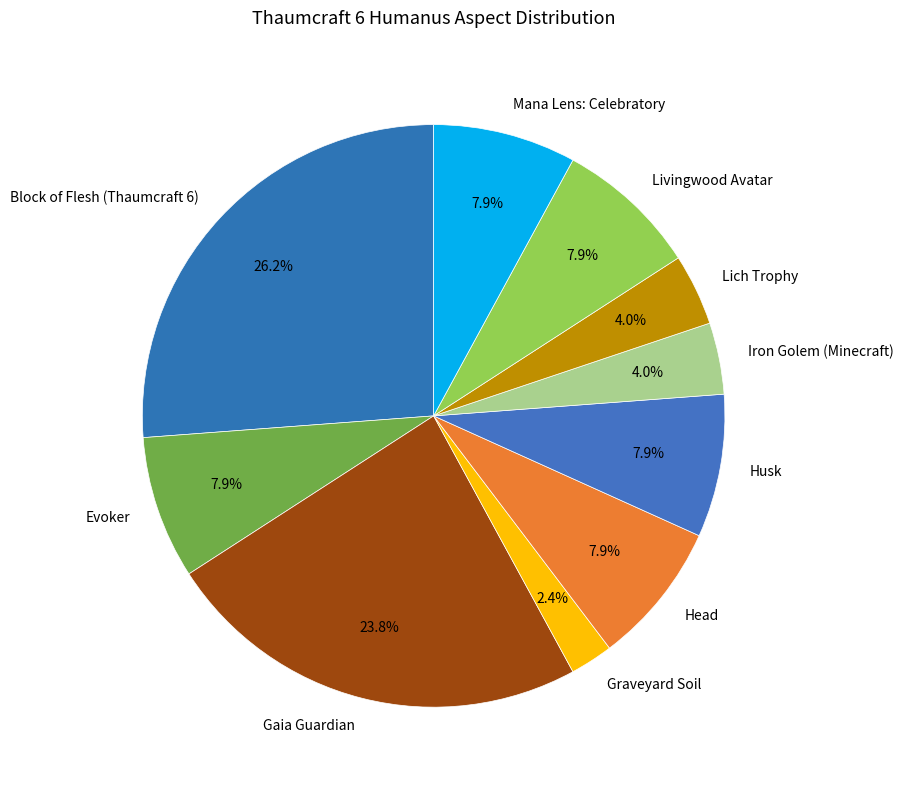

Is it true that Lich Trophy is 4% of the pie?

True